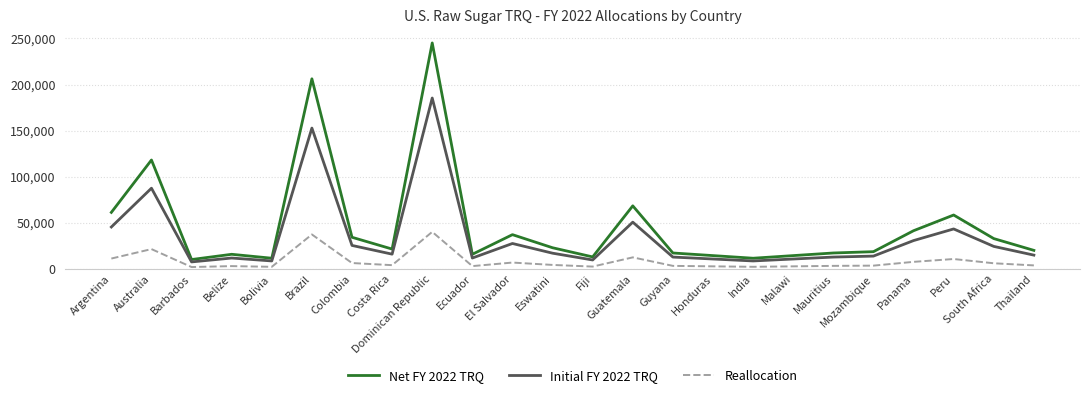

List the series in order of their overall mean, lowest first.

Reallocation, Initial FY 2022 TRQ, Net FY 2022 TRQ